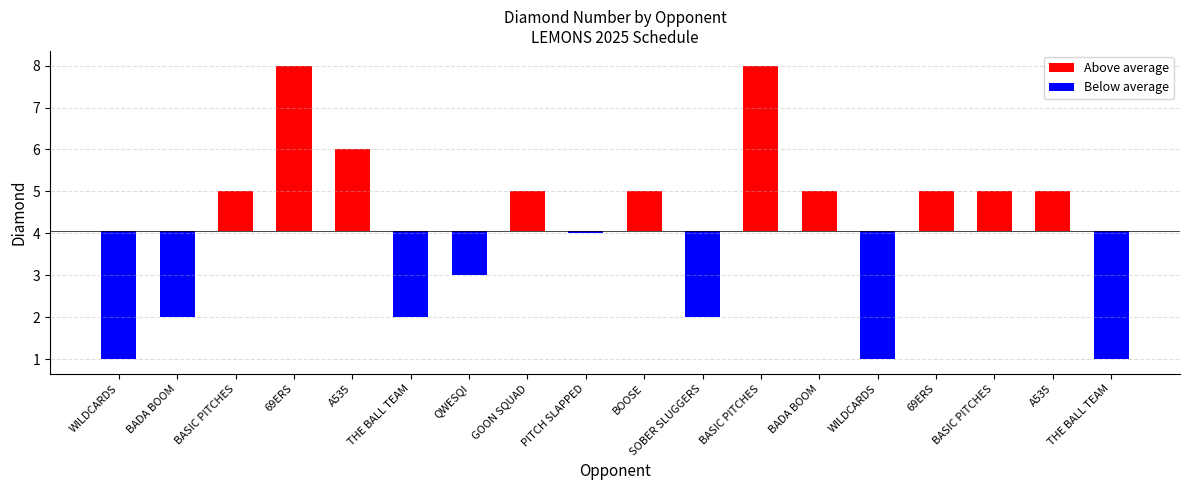

Which series has the largest range (max minus min)?

Above average